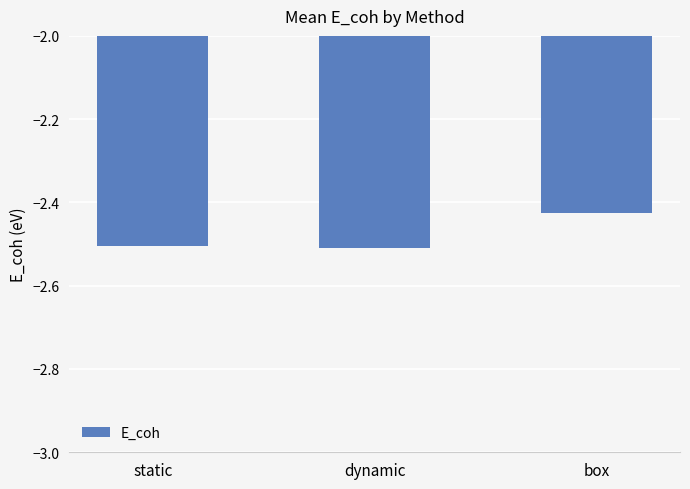

How many distinct data groups are displayed?

1